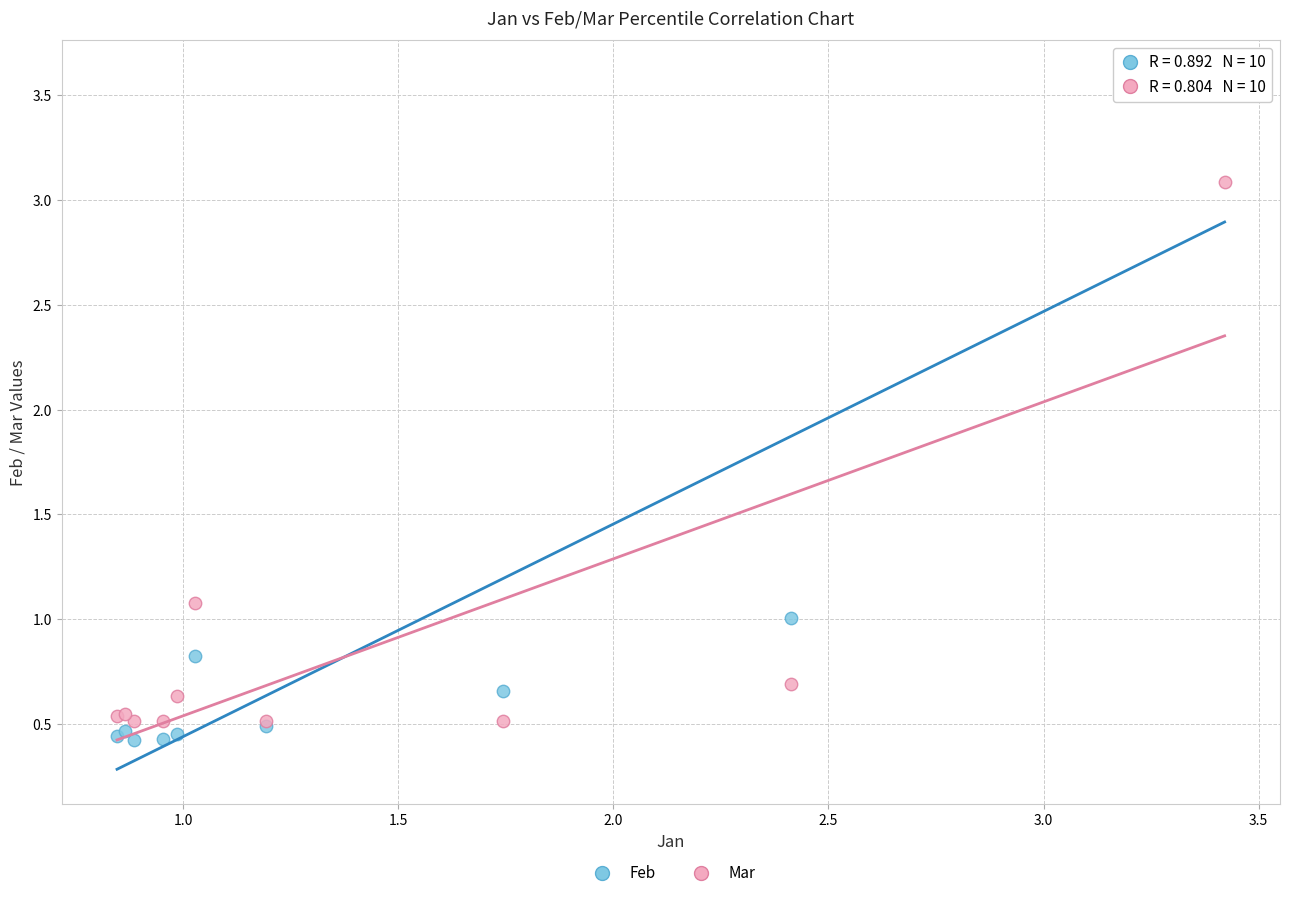

In the Feb series, what Y value is closest to 2?

1.0